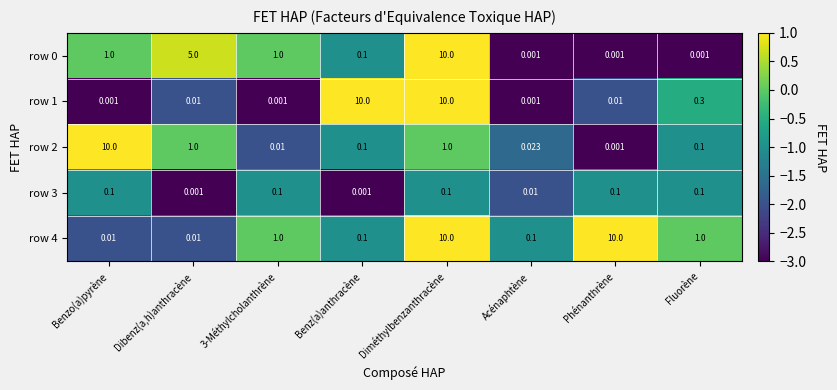

Is the value of row 1 at Benzo(a)pyrène greater than the value of row 2 at Benz(a)anthracène?

No